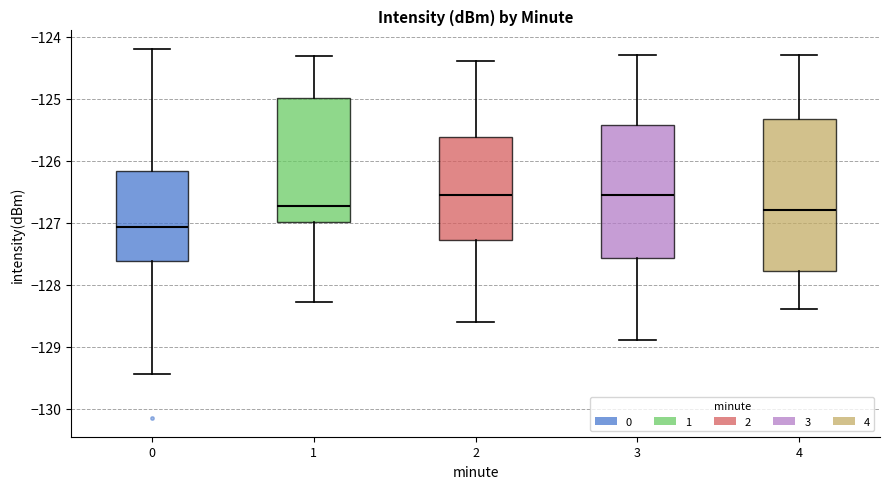

Which box is the tallest, from its lower edge to its upper edge?

4